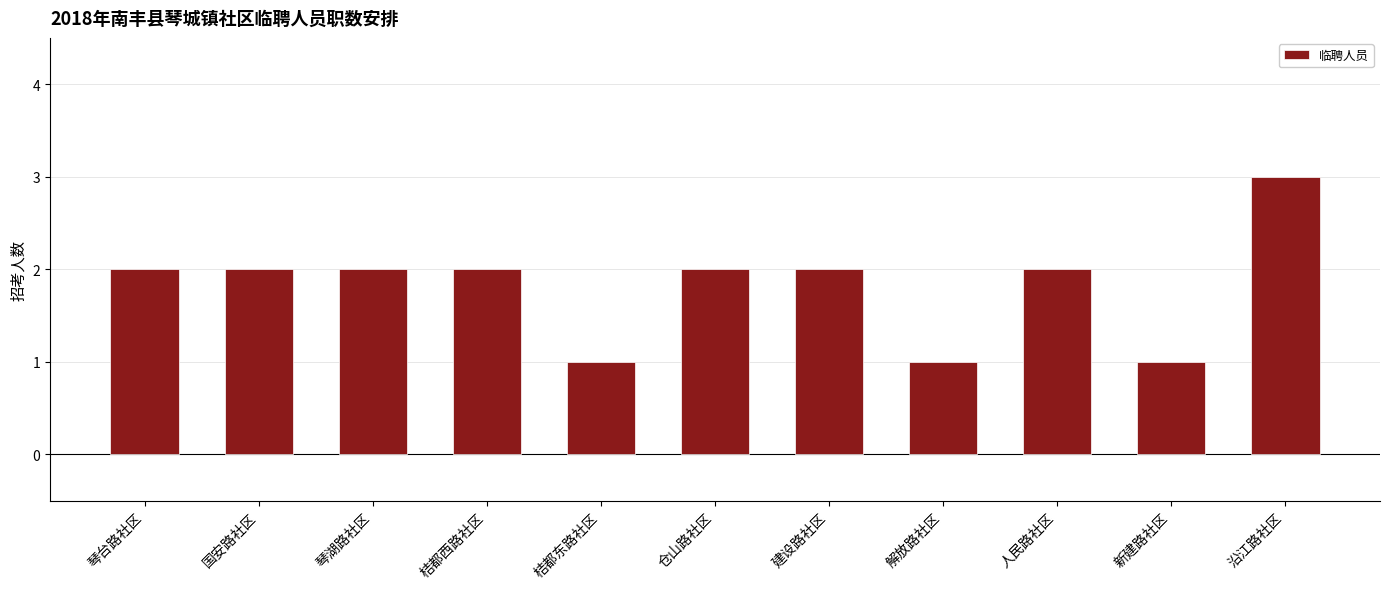

Are the bars horizontal?

No